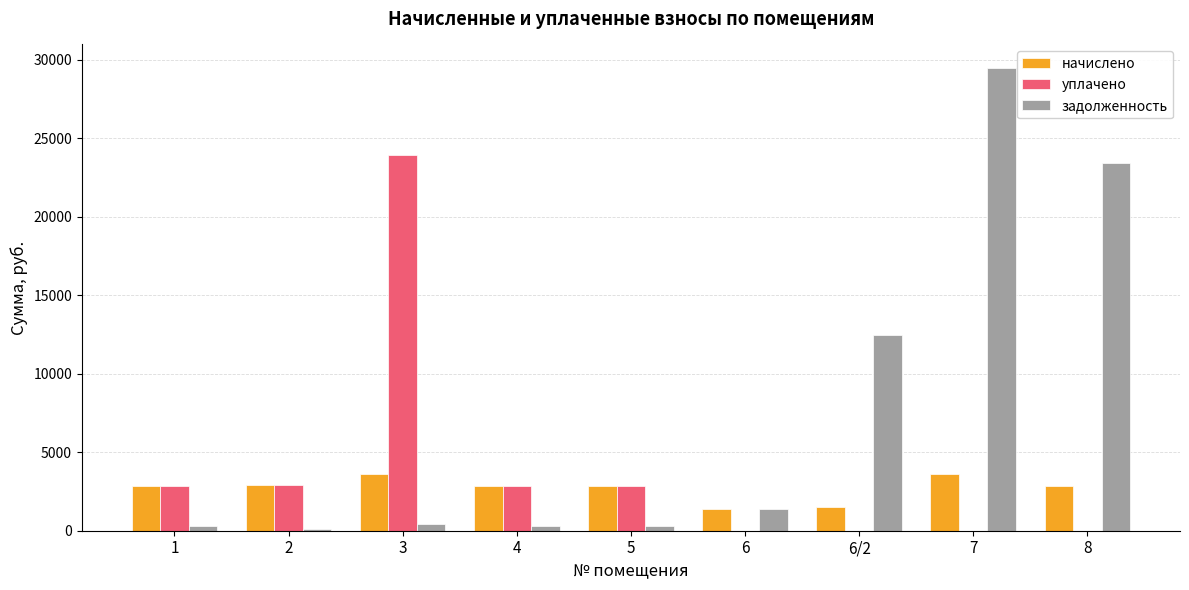

The value of задолженность at 8 is 6935.0. True or false?

False